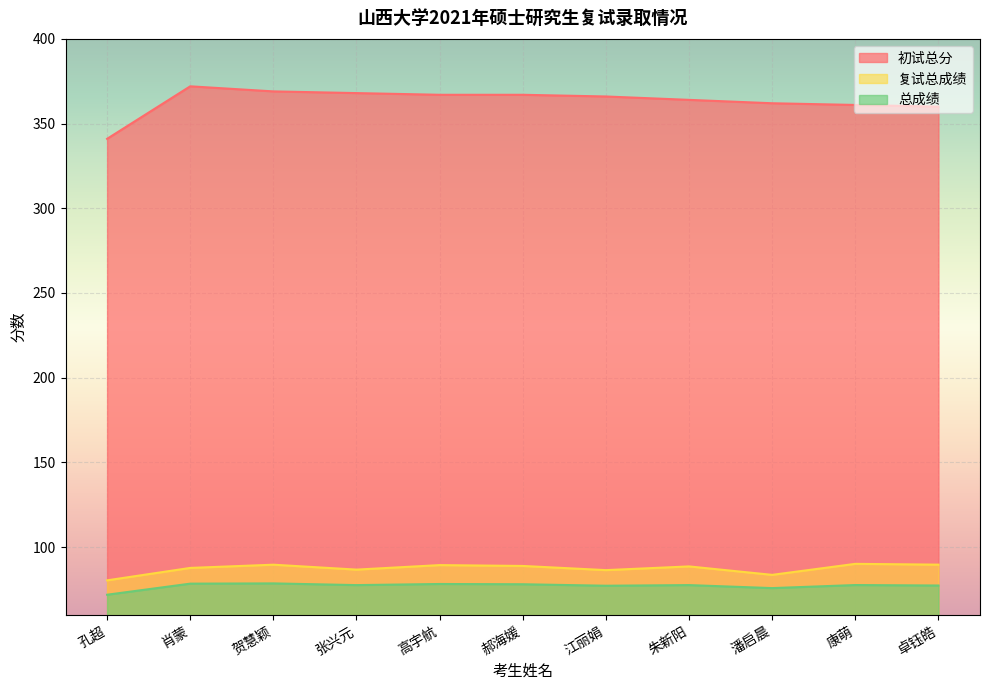

What is the sum of the 复试总成绩 values at 卓钰皓 and 潘启晨?

173.2